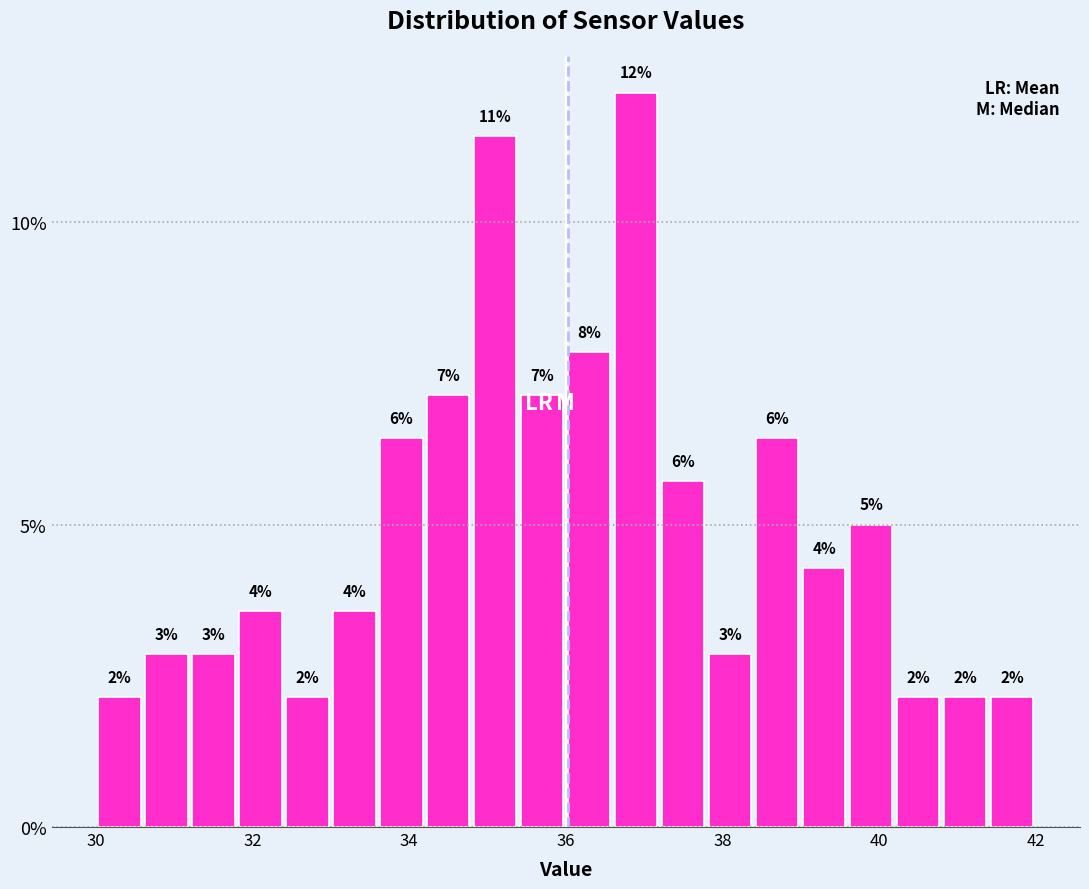

Read against the x-axis, roughly where is the centre of the tallest bar?

37.0